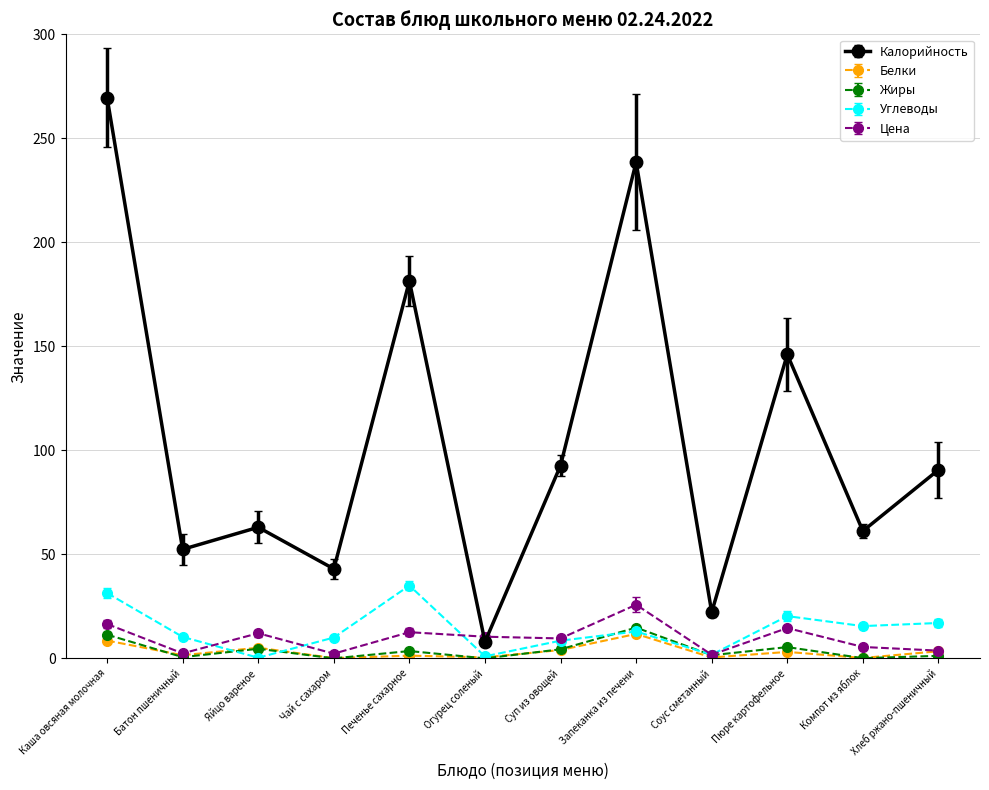

What is the sum of all Калорийность values?

1268.6